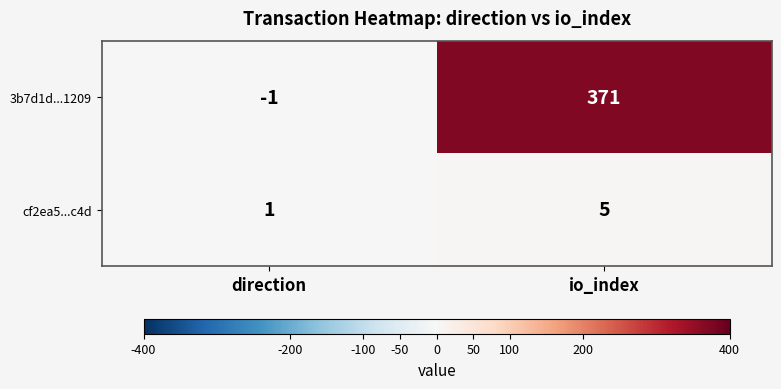

At which label does 3b7d1d...1209 reach its minimum?

direction